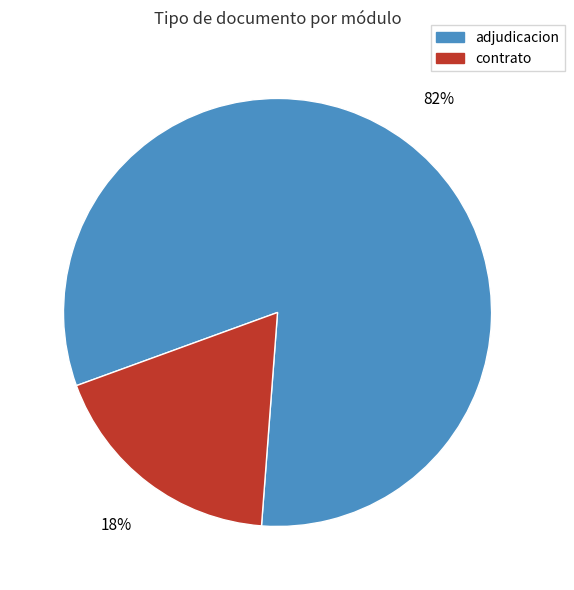

What is the smallest slice in the pie chart?

contrato